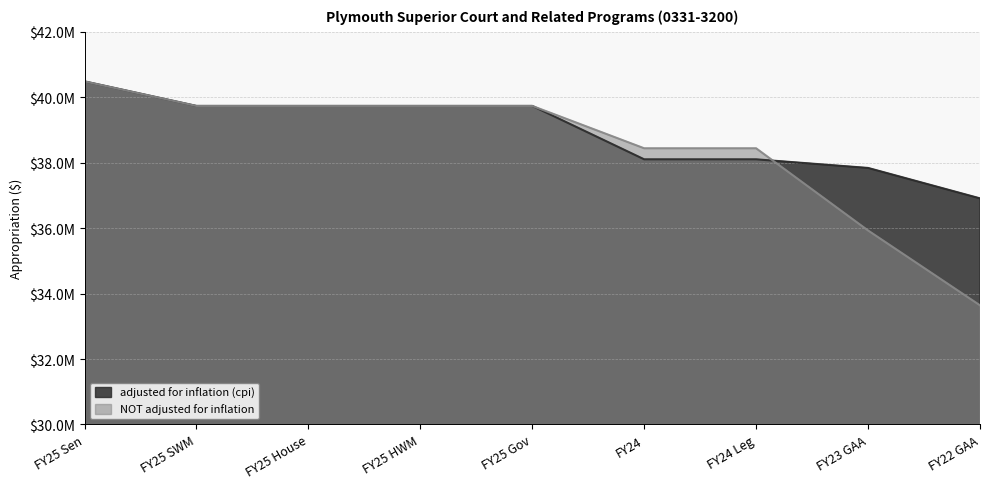

Which series changed the most between FY25 SWM and FY24?

adjusted for inflation (cpi)